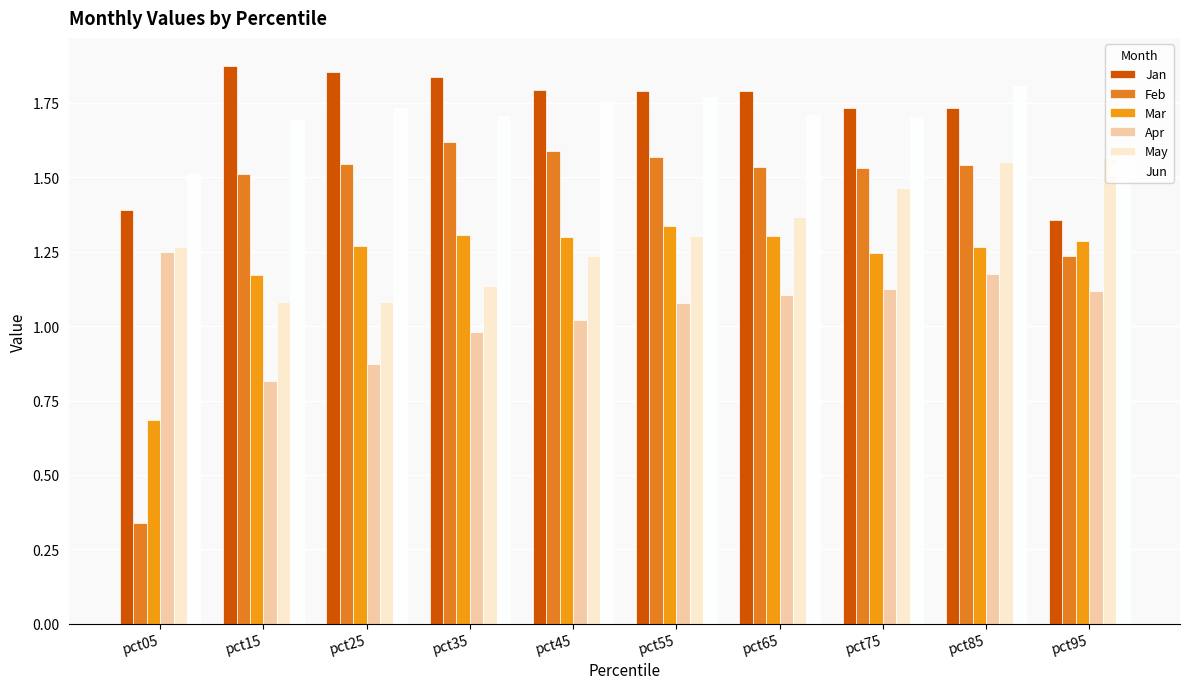

The Jun series shows 1.8 at pct85. True or false?

True